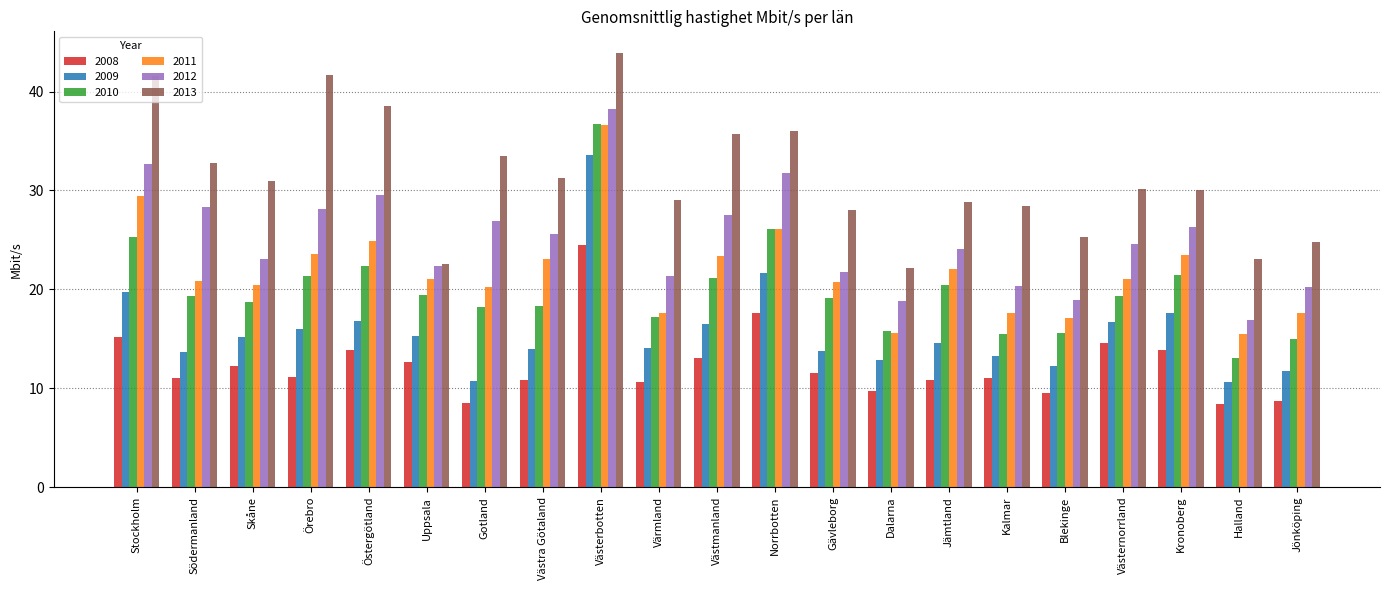

What is the approximate value of 2011 at Kalmar?

17.6